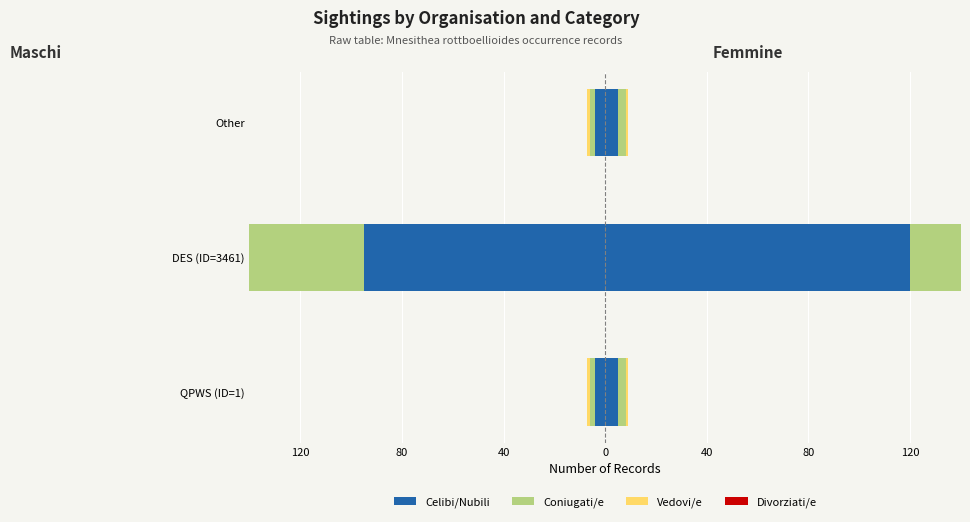

Which series has the widest spread of values?

Celibi/Nubili